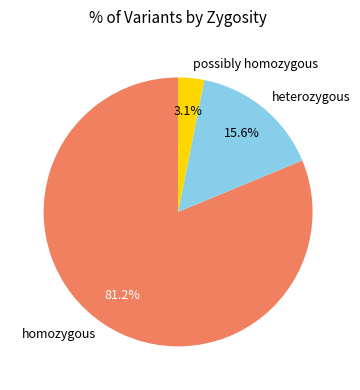

Does possibly homozygous represent more than half of the total?

No